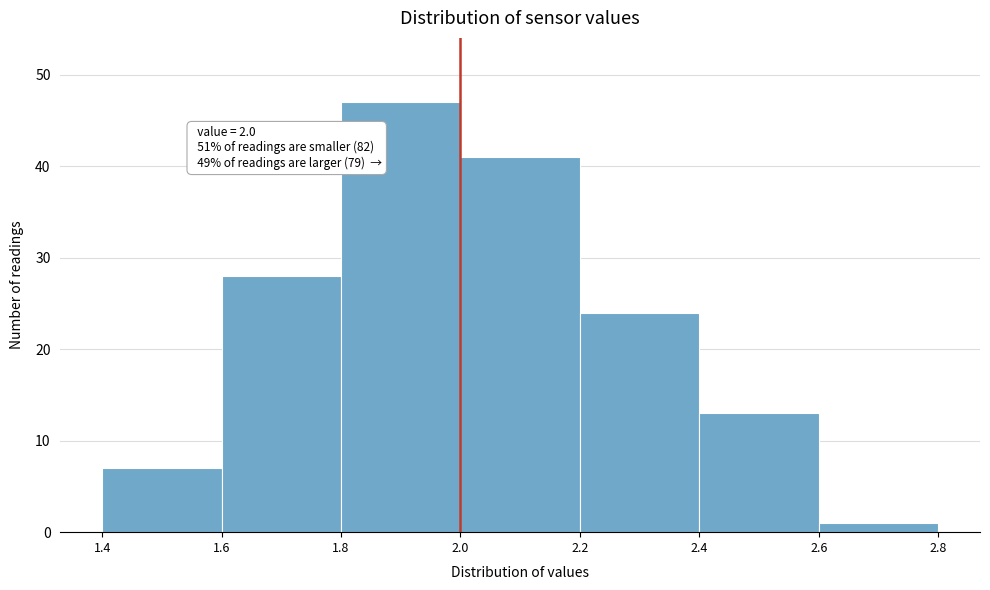

Over which range of the x-axis is the bar tallest?

1.8 to 2.0